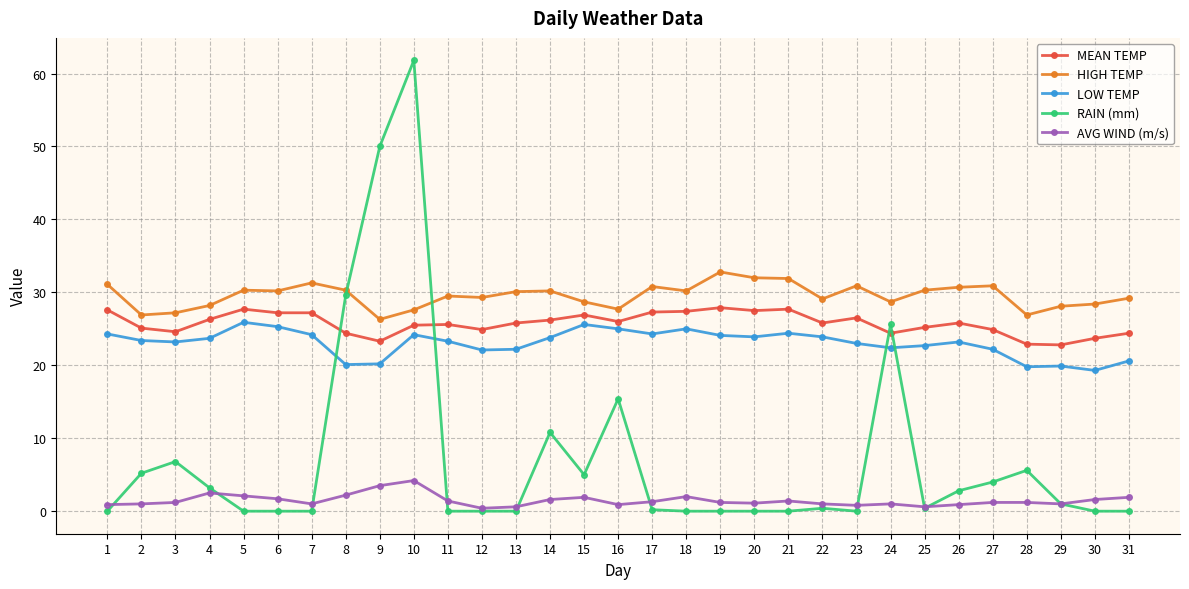

What is the sum of the AVG WIND (m/s) values at 10 and 17?

5.5